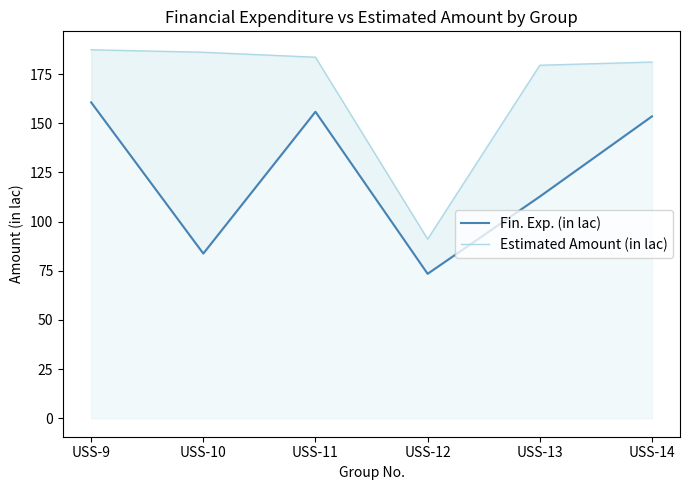

Rank the categories by Fin. Exp. (in lac) value from lowest to highest.

USS-12, USS-10, USS-13, USS-14, USS-11, USS-9